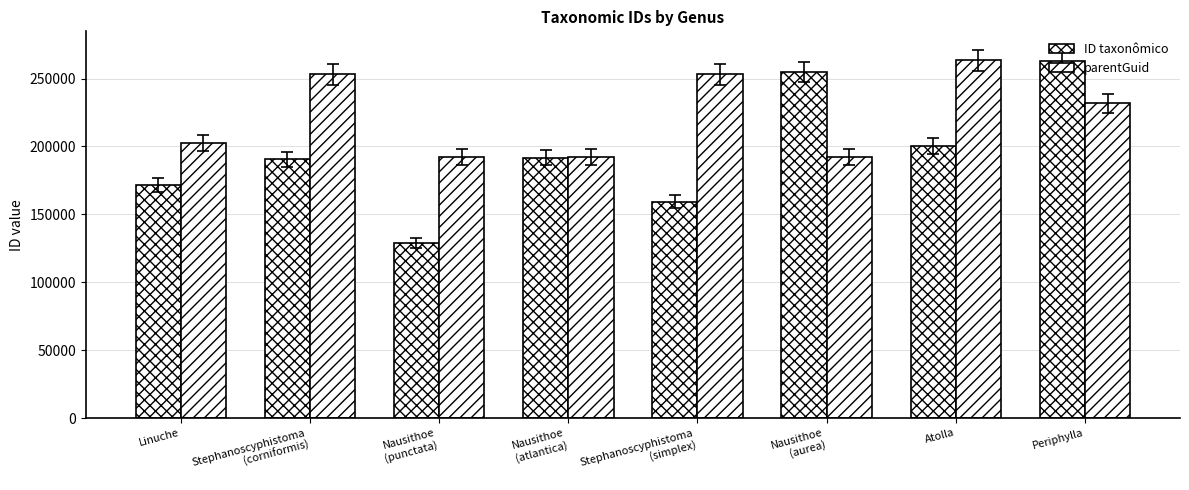

Which category has the lowest value in the ID taxonômico series?

Nausithoe
(punctata)